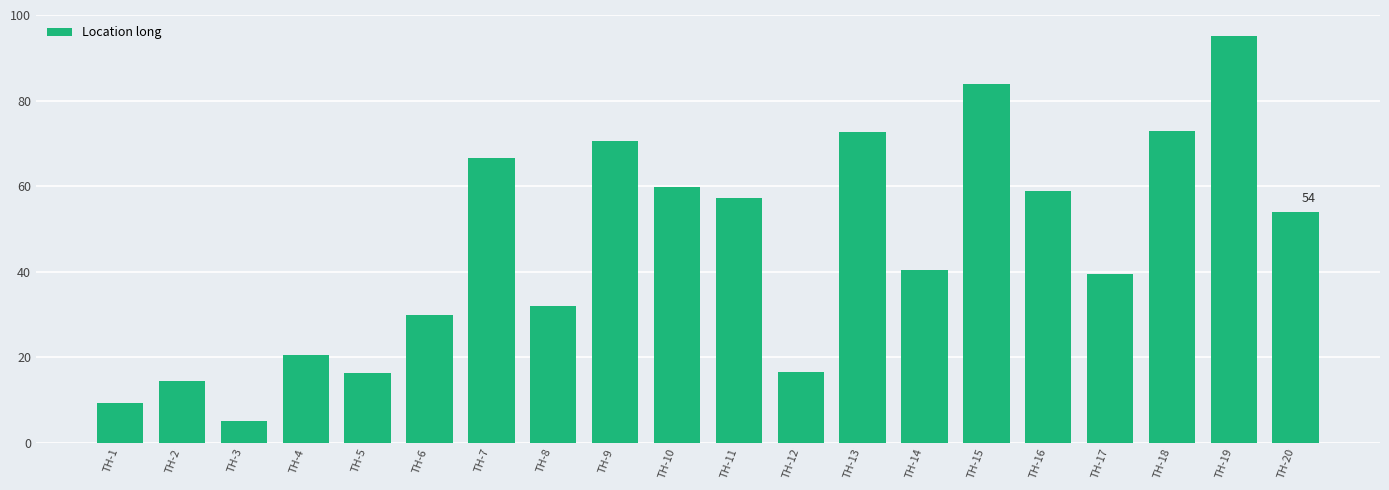

Read the value at TH-2.

14.4